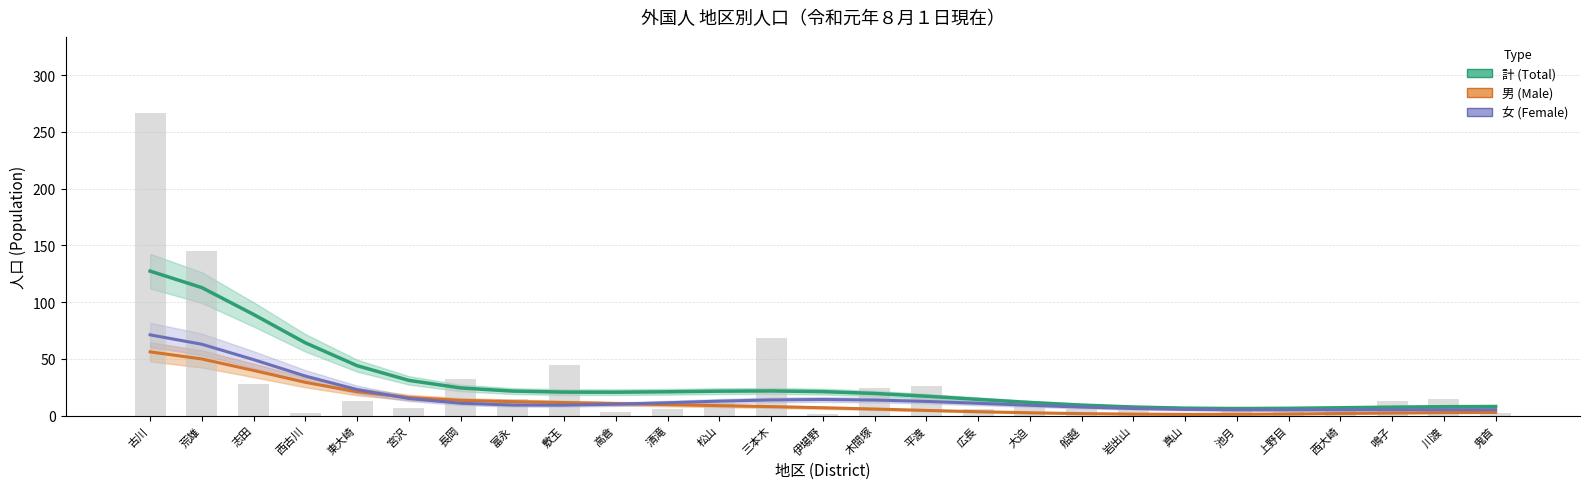

Rank the series by their average value, from highest to lowest.

計 (Total), 女 (Female), 男 (Male)